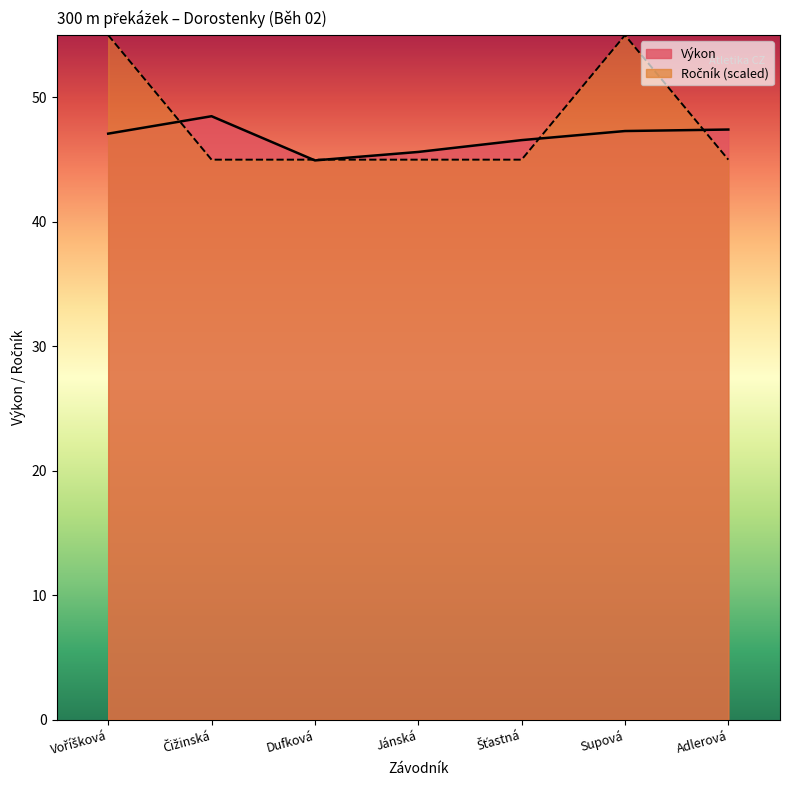

At how many categories does at least one series exceed 45?

6